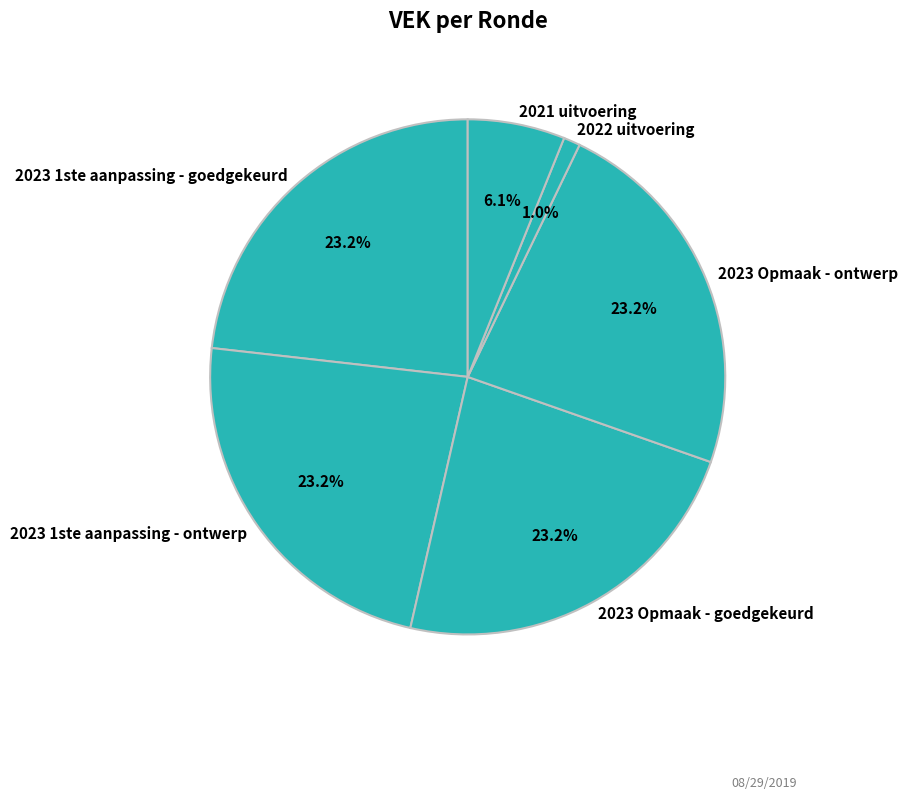

What portion of the pie excludes 2023 1ste aanpassing - ontwerp?

76.8%